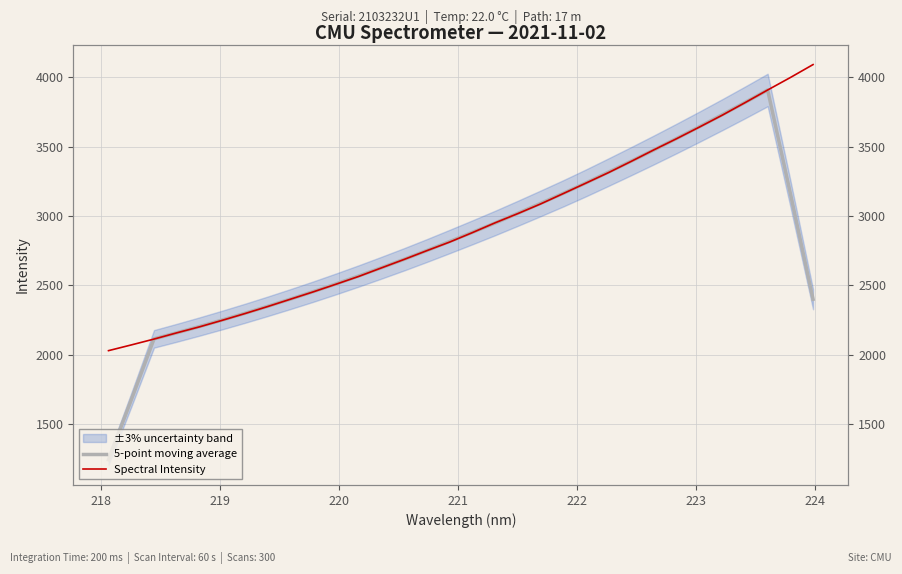

Which series has the largest range (max minus min)?

5-point moving average